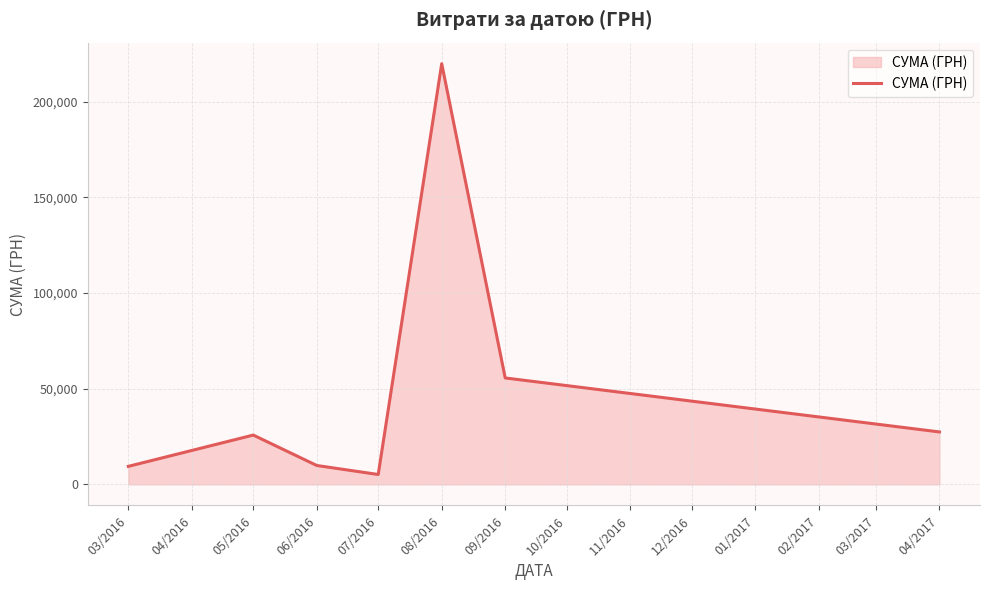

What is the change in value from 05/2016 to 08/2016?

+194197.5